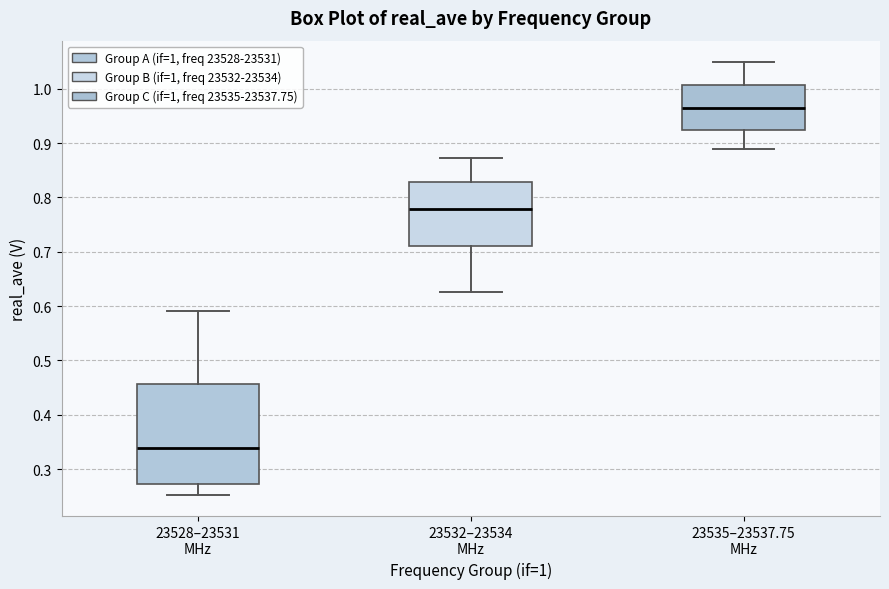

Reading left to right, transcribe this box plot: for each box, give where its median line is, the range the box spans, and where its two whiskers end, as read against the y-axis. The values are not printed on the chart, so give them approximately, as read against the axis.

23528–23531 MHz: median 0.34, box 0.27 to 0.46, whiskers 0.25 to 0.59
23532–23534 MHz: median 0.78, box 0.71 to 0.83, whiskers 0.63 to 0.87
23535–23537.75 MHz: median 0.96, box 0.92 to 1.01, whiskers 0.89 to 1.05